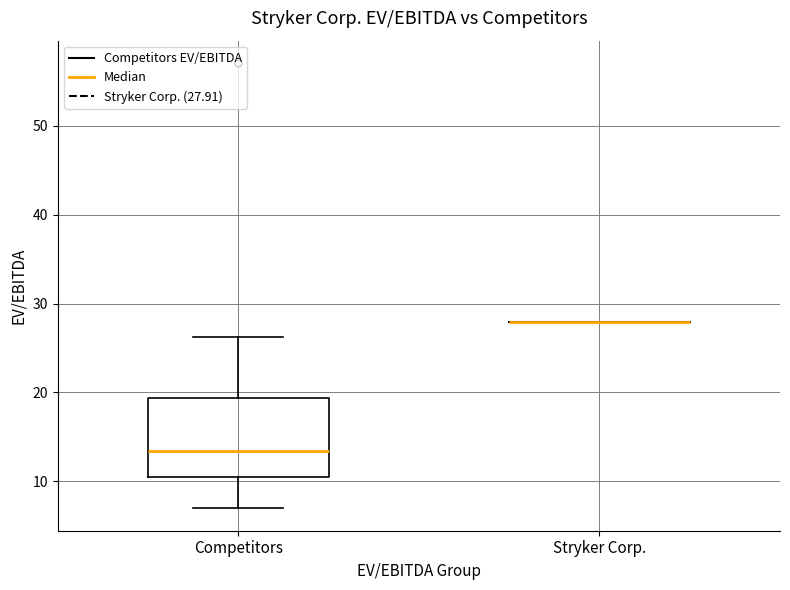

Reading left to right, transcribe this box plot: for each box, give where its median line is, the range the box spans, and where its two whiskers end, as read against the y-axis. The values are not printed on the chart, so give them approximately, as read against the axis.

Competitors: median 13, box 10 to 19, whiskers 7 to 26
Stryker Corp.: box collapsed to a line at 28, whiskers 28 to 28